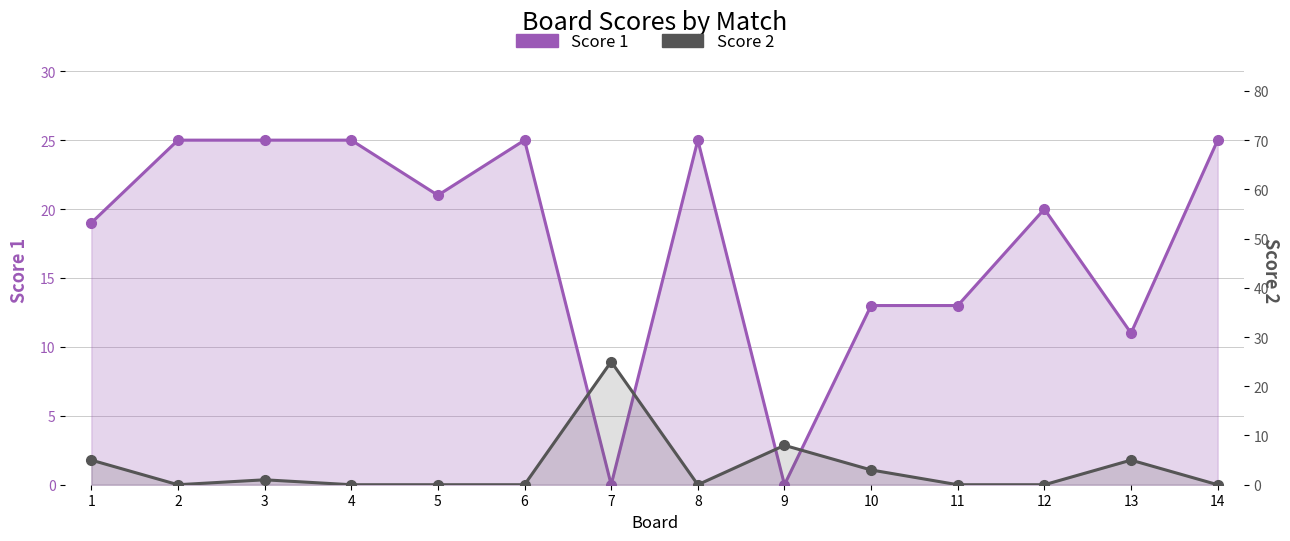

How many interior local valleys does the Score 1 series have?

4